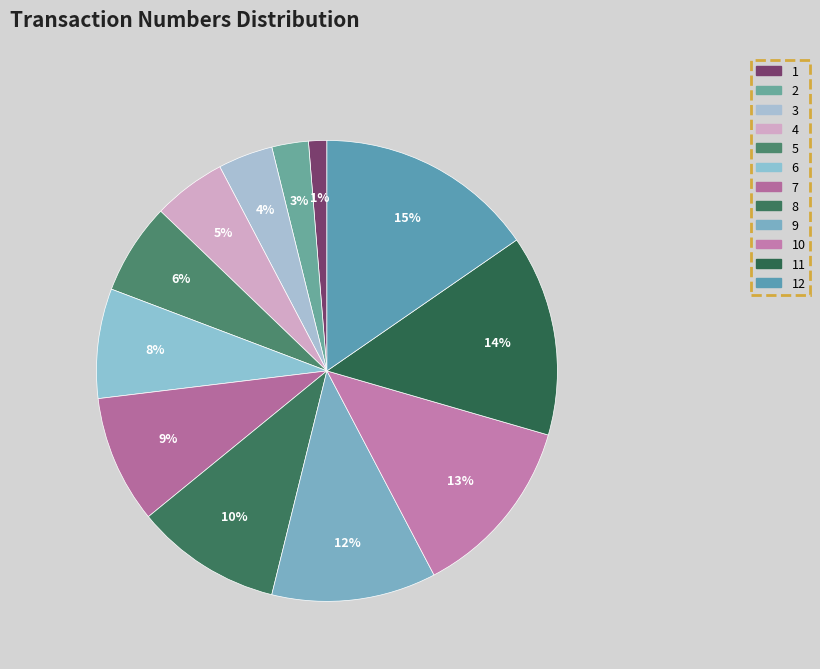

Combined, do 2 and 11 account for over 50%?

No